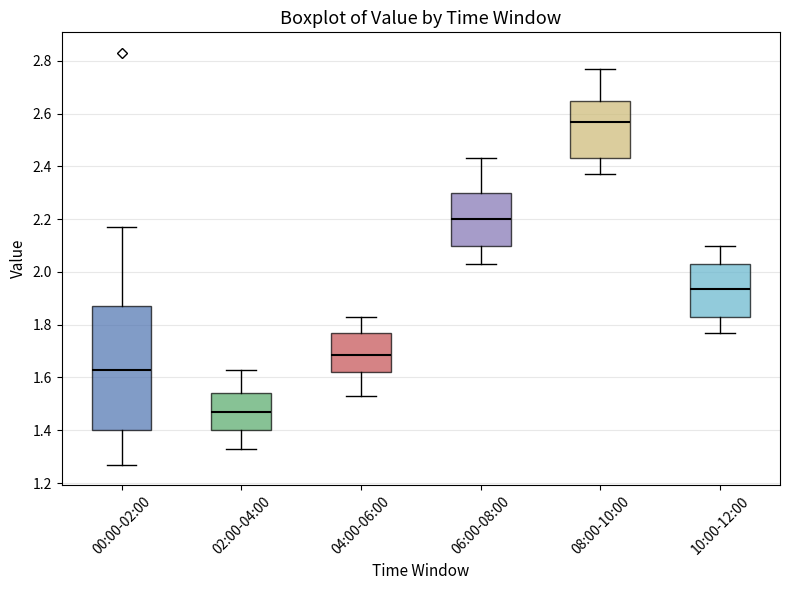

Reading left to right, transcribe this box plot: for each box, give where its median line is, the range the box spans, and where its two whiskers end, as read against the y-axis. The values are not printed on the chart, so give them approximately, as read against the axis.

00:00-02:00: median 1.64, box 1.40 to 1.88, whiskers 1.28 to 2.18
02:00-04:00: median 1.48, box 1.40 to 1.54, whiskers 1.34 to 1.64
04:00-06:00: median 1.68, box 1.62 to 1.78, whiskers 1.54 to 1.84
06:00-08:00: median 2.20, box 2.10 to 2.30, whiskers 2.04 to 2.44
08:00-10:00: median 2.58, box 2.44 to 2.64, whiskers 2.38 to 2.78
10:00-12:00: median 1.94, box 1.84 to 2.04, whiskers 1.78 to 2.10